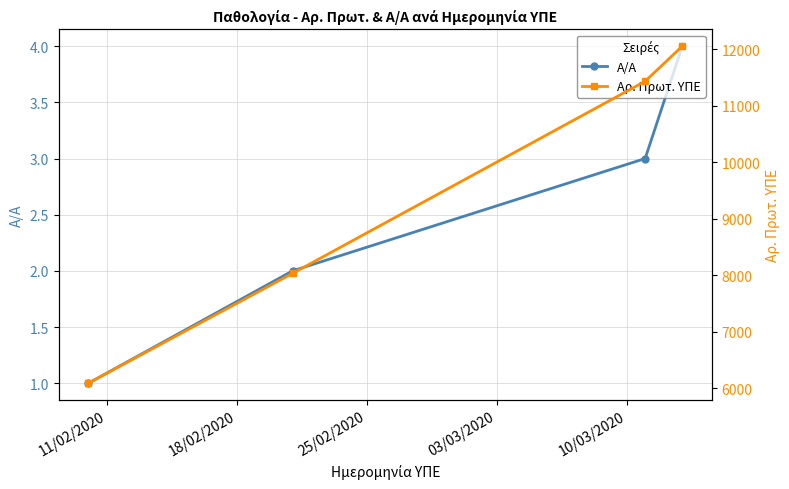

Does the chart have visible grid lines?

Yes